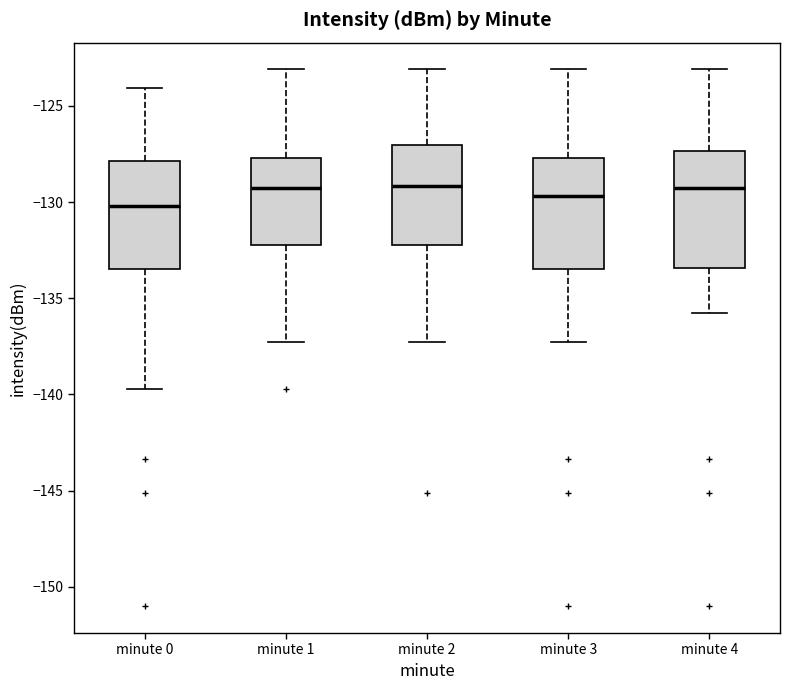

Reading left to right, transcribe this box plot: for each box, give where its median line is, the range the box spans, and where its two whiskers end, as read against the y-axis. The values are not printed on the chart, so give them approximately, as read against the axis.

minute 0: median -130.0, box -133.5 to -128.0, whiskers -139.5 to -124.0
minute 1: median -129.5, box -132.0 to -127.5, whiskers -137.5 to -123.0
minute 2: median -129.0, box -132.0 to -127.0, whiskers -137.5 to -123.0
minute 3: median -129.5, box -133.5 to -127.5, whiskers -137.5 to -123.0
minute 4: median -129.5, box -133.5 to -127.5, whiskers -136.0 to -123.0